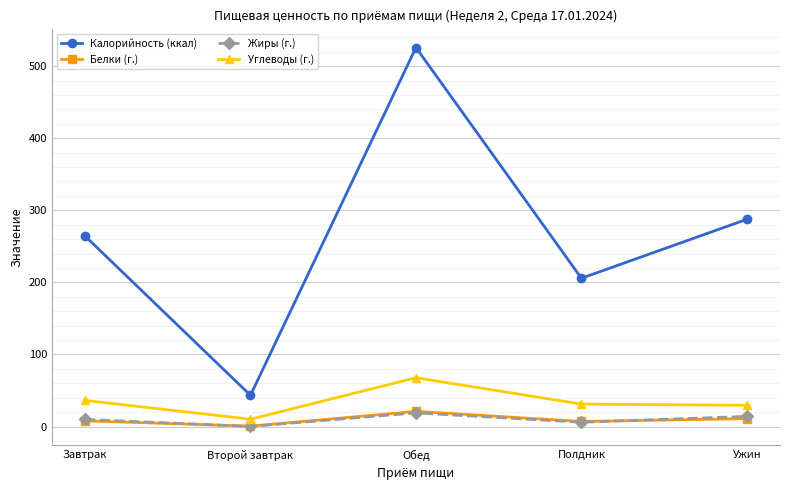

What is the difference between the maximum and minimum values in the Углеводы (г.) series?

57.6